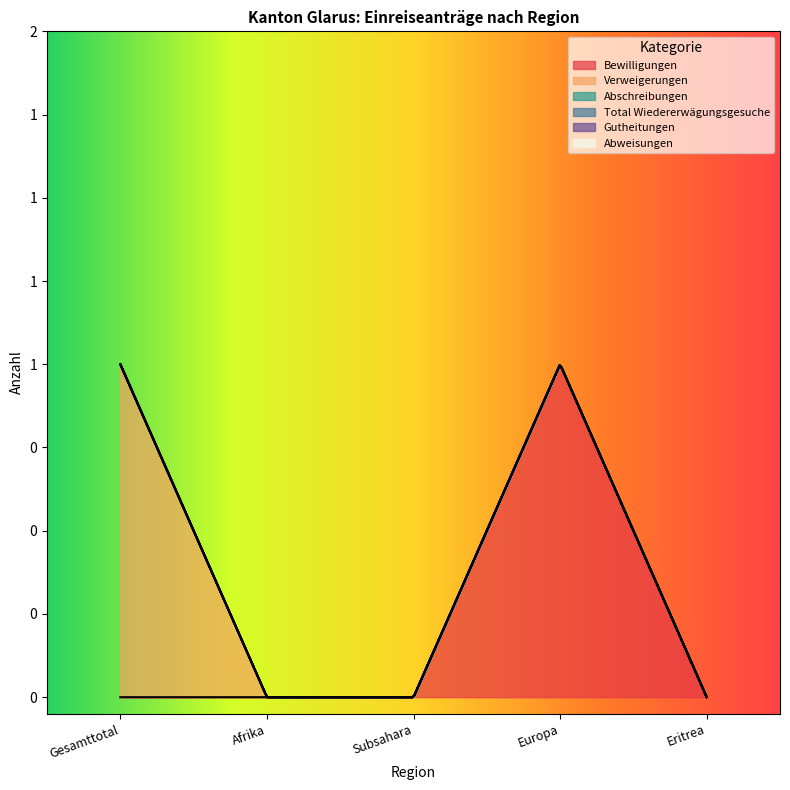

What is the greatest value displayed?

1